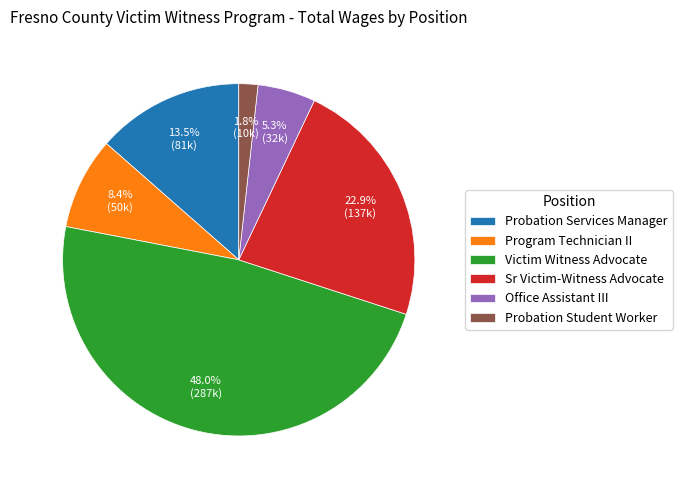

Do Program Technician II and Probation Student Worker together represent more than half of the pie?

No